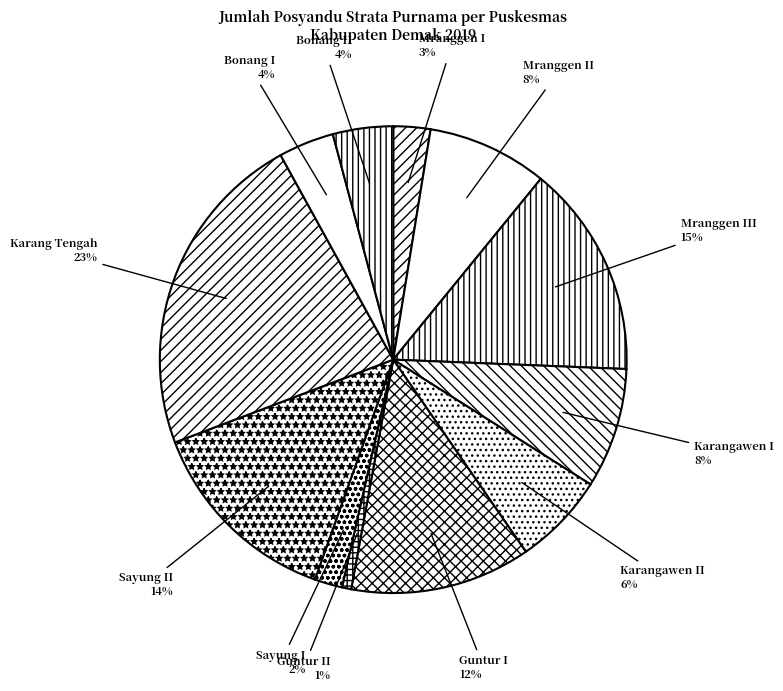

What is the largest slice in the pie chart?

Karang Tengah